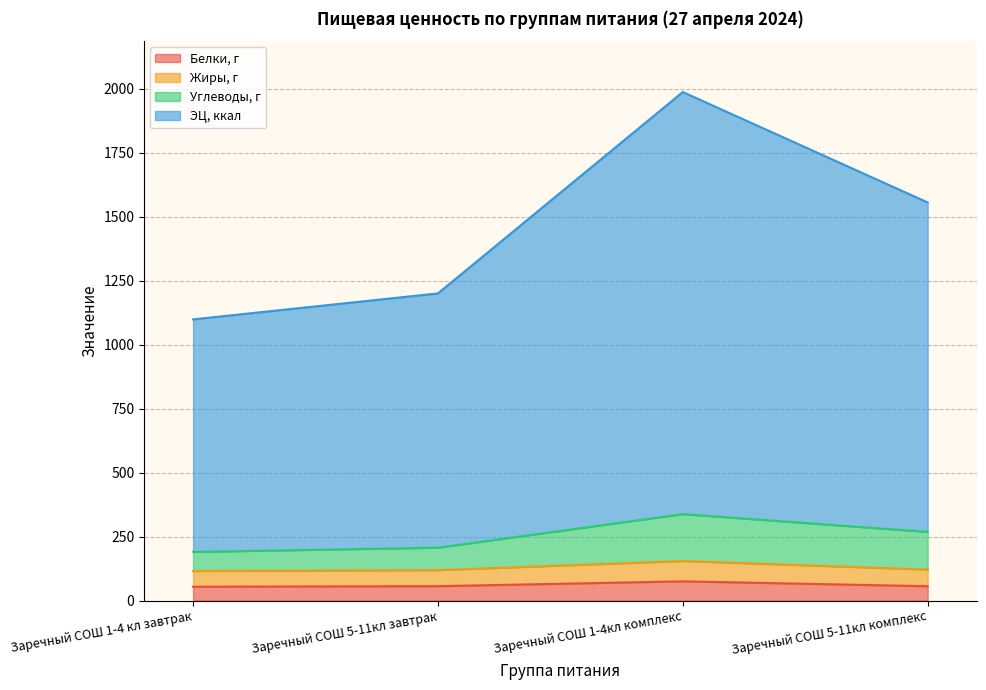

List the labels in order of Углеводы, г value, largest first.

Заречный СОШ 1-4кл комплекс, Заречный СОШ 5-11кл комплекс, Заречный СОШ 5-11кл завтрак, Заречный СОШ 1-4 кл завтрак